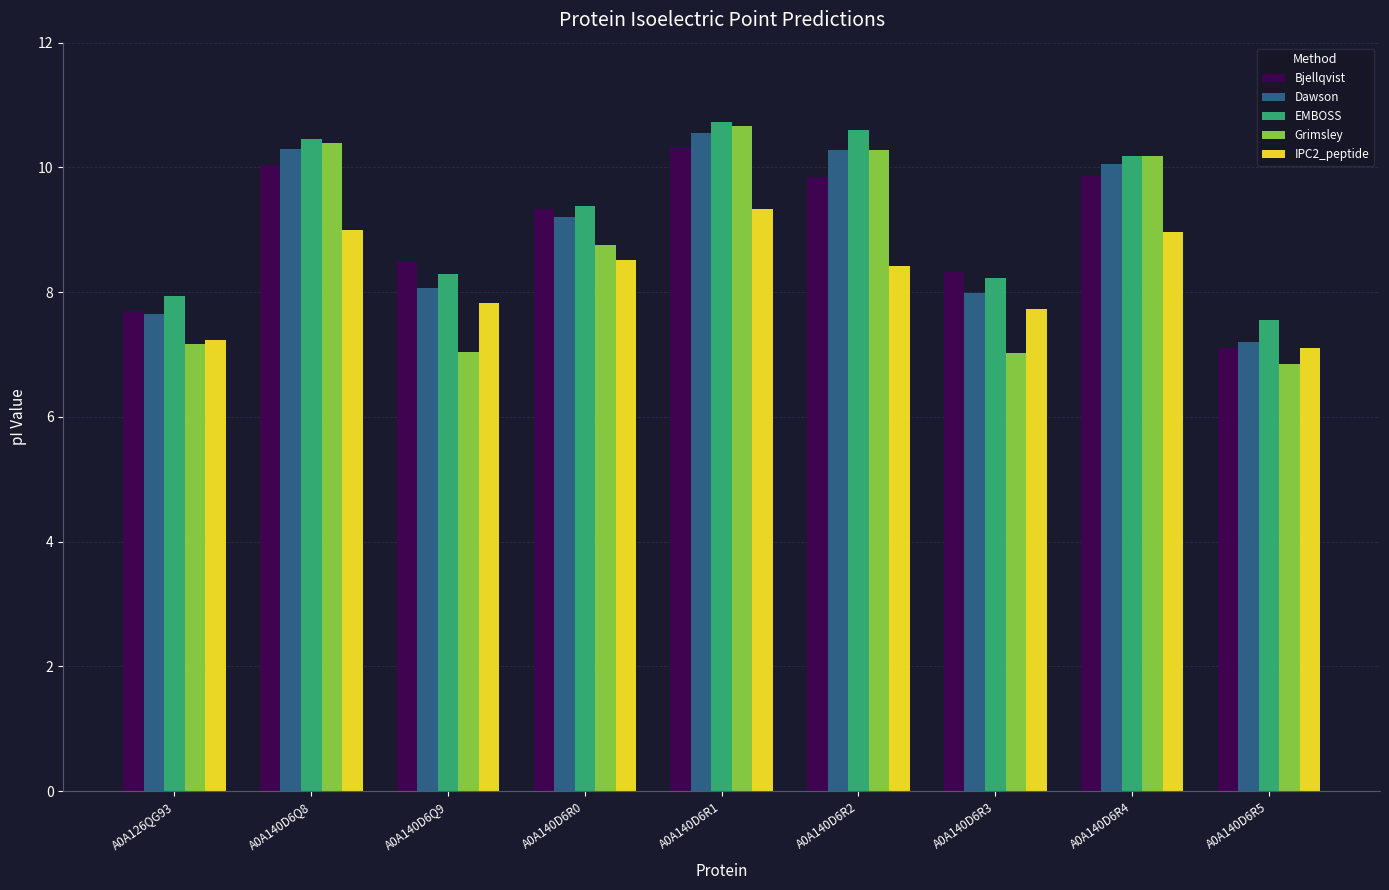

Reading left to right, extract all data points from this chart.

Bjellqvist: 7.7	10.0	8.5	9.3	10.3	9.9	8.3	9.9	7.1
Dawson: 7.6	10.3	8.1	9.2	10.6	10.3	8.0	10.1	7.2
EMBOSS: 7.9	10.5	8.3	9.4	10.7	10.6	8.2	10.2	7.6
Grimsley: 7.2	10.4	7.0	8.8	10.7	10.3	7.0	10.2	6.9
IPC2_peptide: 7.2	9.0	7.8	8.5	9.3	8.4	7.7	9.0	7.1